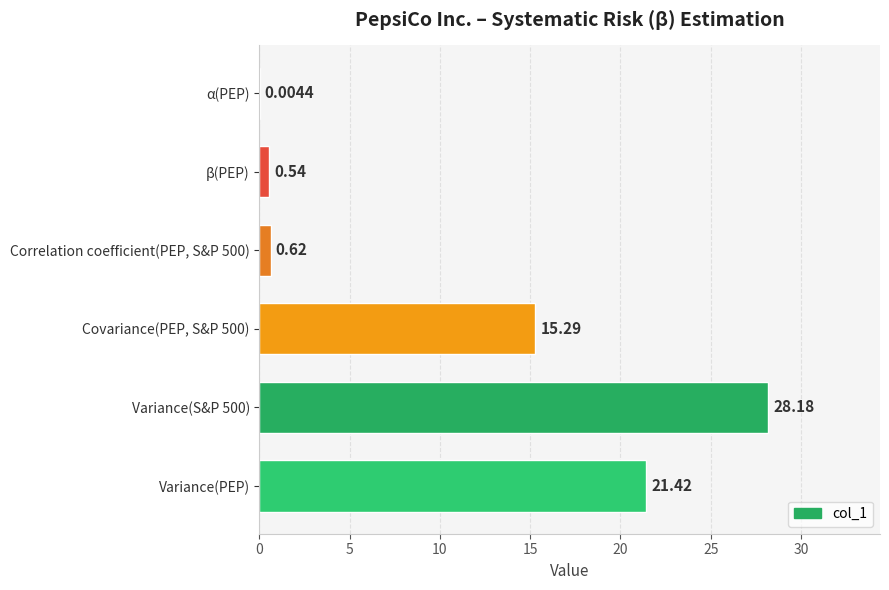

What is the change in value from Variance(S&P 500) to α(PEP)?

-28.2